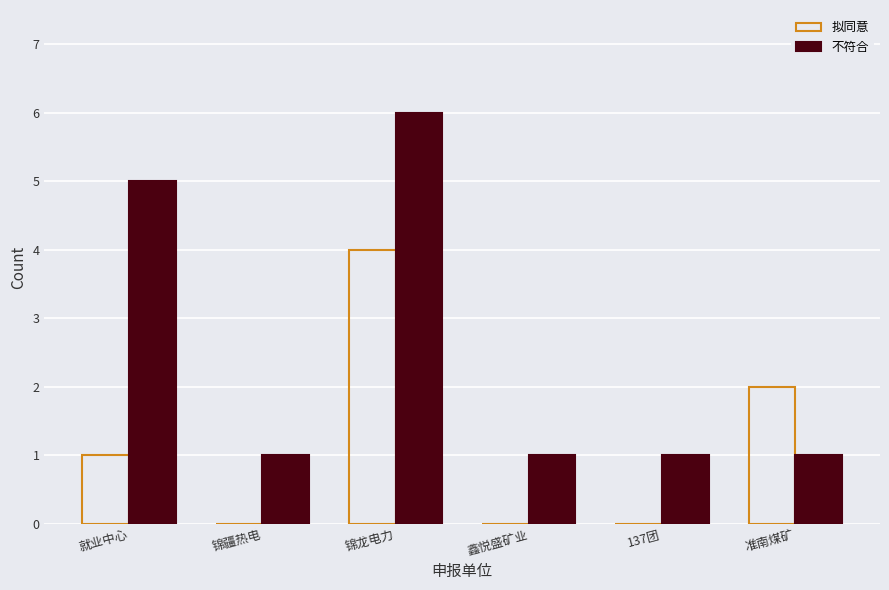

Which series changed the most between 鑫悦盛矿业 and 准南煤矿?

拟同意